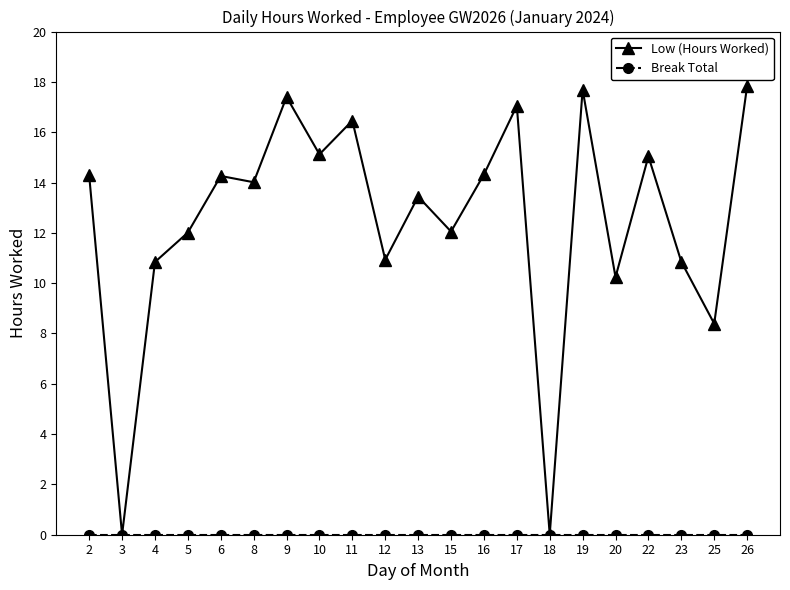

Which series has the largest total across all categories?

Low (Hours Worked)